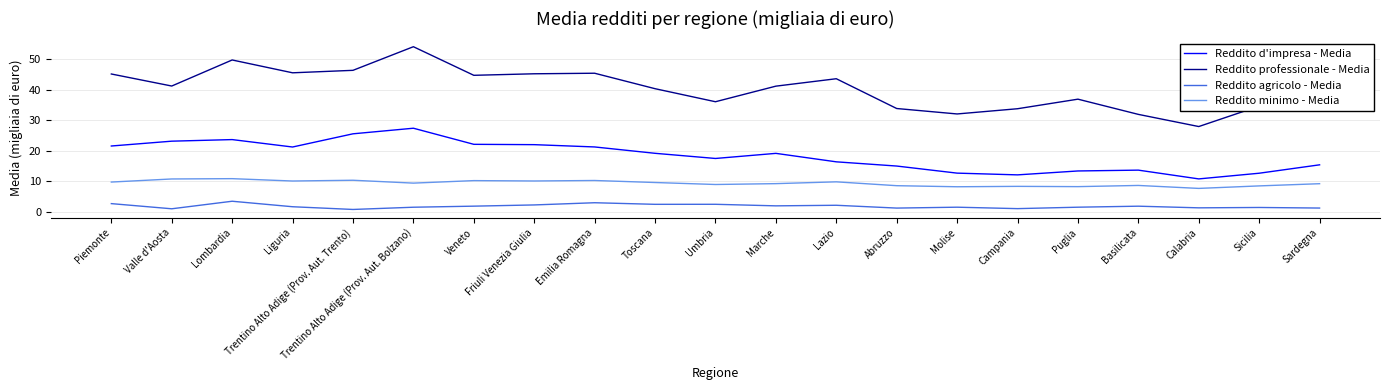

True or false: Reddito minimo - Media has a value of 15.2 at Veneto.

False